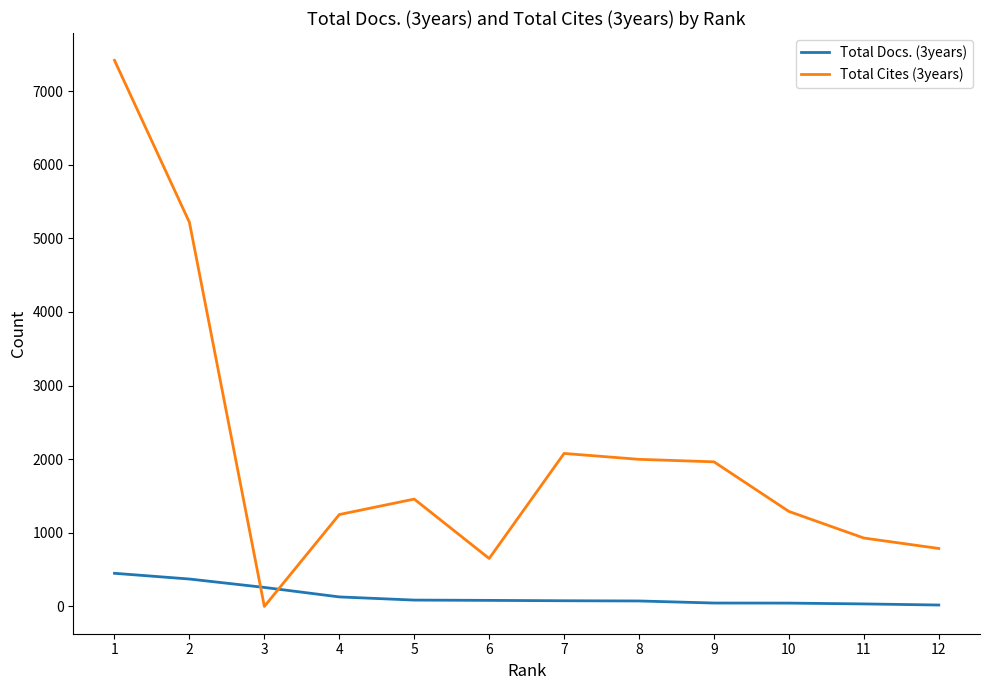

Rank the series by their average value, from lowest to highest.

Total Docs. (3years), Total Cites (3years)